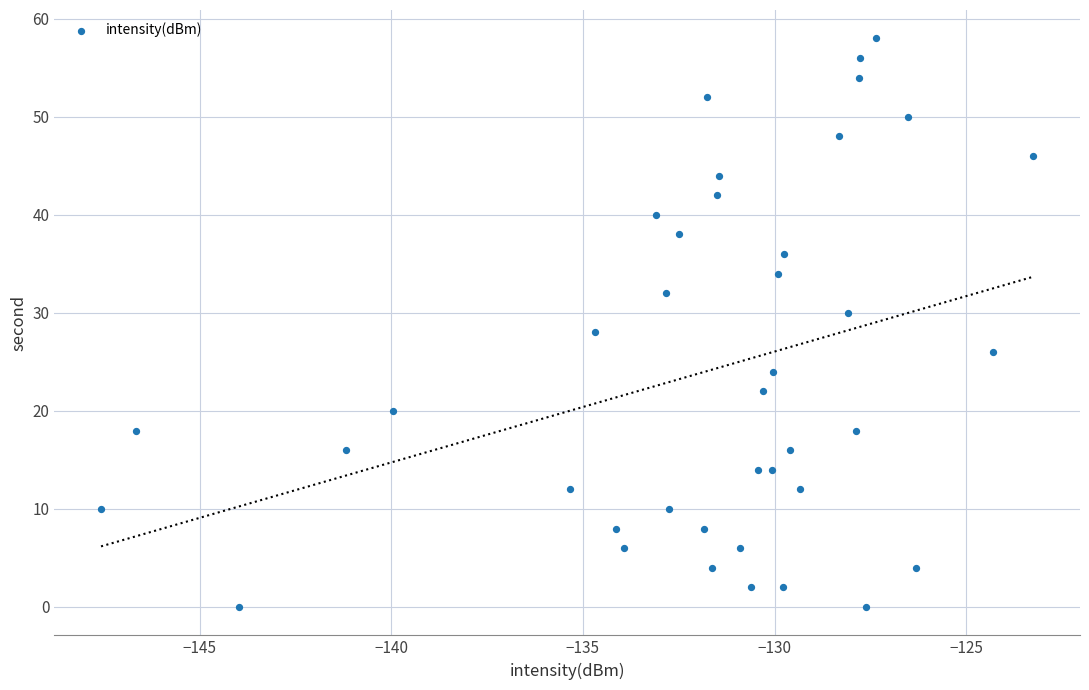

What is the range of Y values (max minus min)?

58